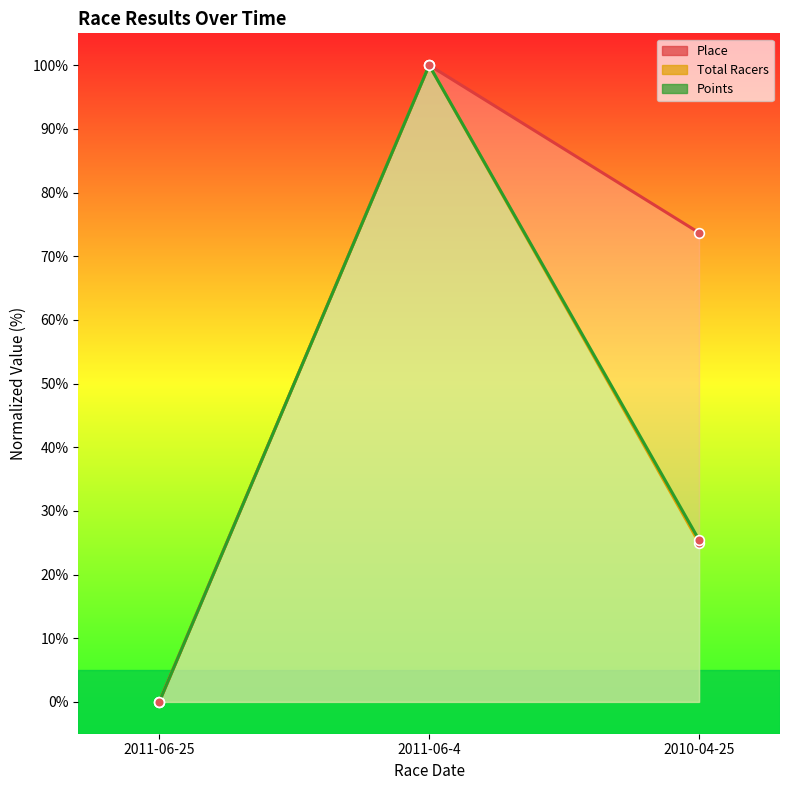

What is the label of the 2nd point from the left?

2011-06-4